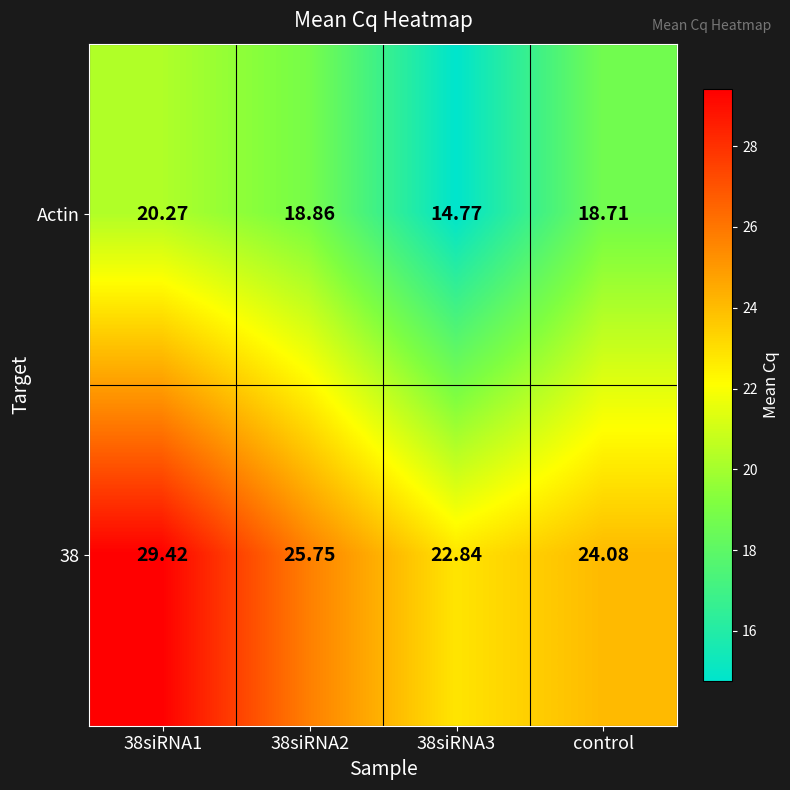

Where is Actin nearest to the value 17?

control